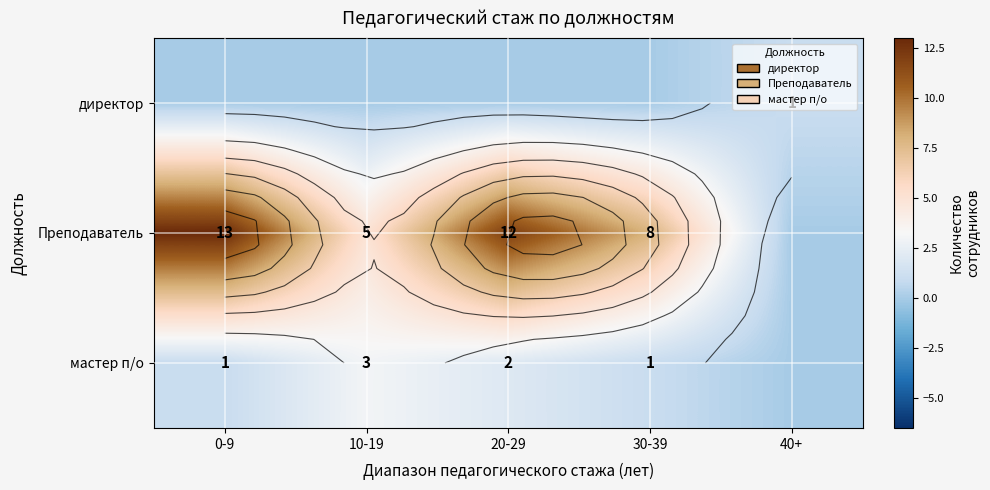

Rank the series by their average value, from lowest to highest.

директор, мастер п/о, Преподаватель